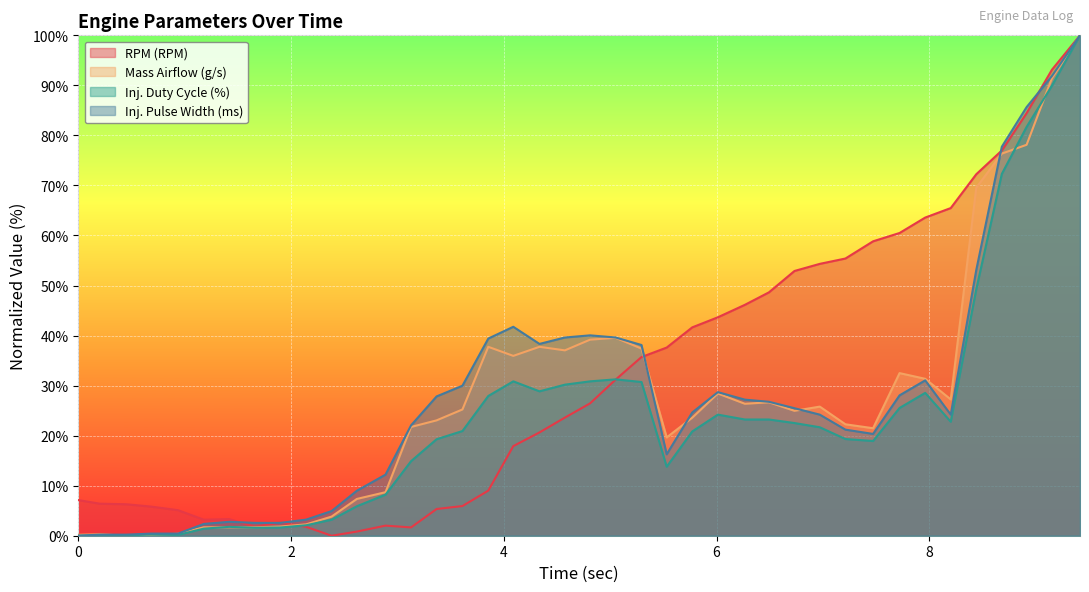

Reading right to left, extract all data points from this chart.

RPM (RPM): 100.0	93.1	84.5	77.0	72.2	65.5	63.6	60.5	58.8	55.4	54.3	52.9	48.6	46.1	43.7	41.6	37.6	35.7	31.2	26.5	23.6	20.6	17.9	9.0	5.9	5.3	1.7	2.0	0.8	0.0	1.8	2.6	1.8	3.3	3.2	5.1	5.8	6.3	6.4	7.1
Mass Airflow (g/s): 100.0	91.4	78.1	76.4	69.6	27.2	31.4	32.5	21.5	22.3	25.8	25.0	26.7	26.4	28.4	23.6	19.6	37.4	39.5	39.2	37.0	37.8	35.9	37.8	25.2	23.1	21.7	8.7	7.4	3.8	2.3	1.8	1.7	1.7	1.7	0.4	0.2	0.0	0.3	0.2
Inj. Duty Cycle (%): 100.0	89.9	81.7	72.3	49.2	22.8	28.5	25.5	18.9	19.3	21.7	22.5	23.2	23.2	24.2	20.8	13.8	30.7	31.3	30.9	30.2	28.9	30.9	27.9	20.9	19.3	14.9	8.2	5.9	3.2	2.1	1.6	1.6	1.8	1.4	0.2	0.2	0.1	0.1	0.0
Inj. Pulse Width (ms): 100.0	91.9	85.7	77.7	53.1	24.2	31.0	28.1	20.3	21.2	24.2	25.5	26.8	27.2	28.7	24.6	16.3	38.1	39.6	40.0	39.6	38.3	41.8	39.4	30.0	27.8	22.1	12.2	9.0	4.9	3.2	2.6	2.6	2.8	2.4	0.4	0.4	0.2	0.2	0.0